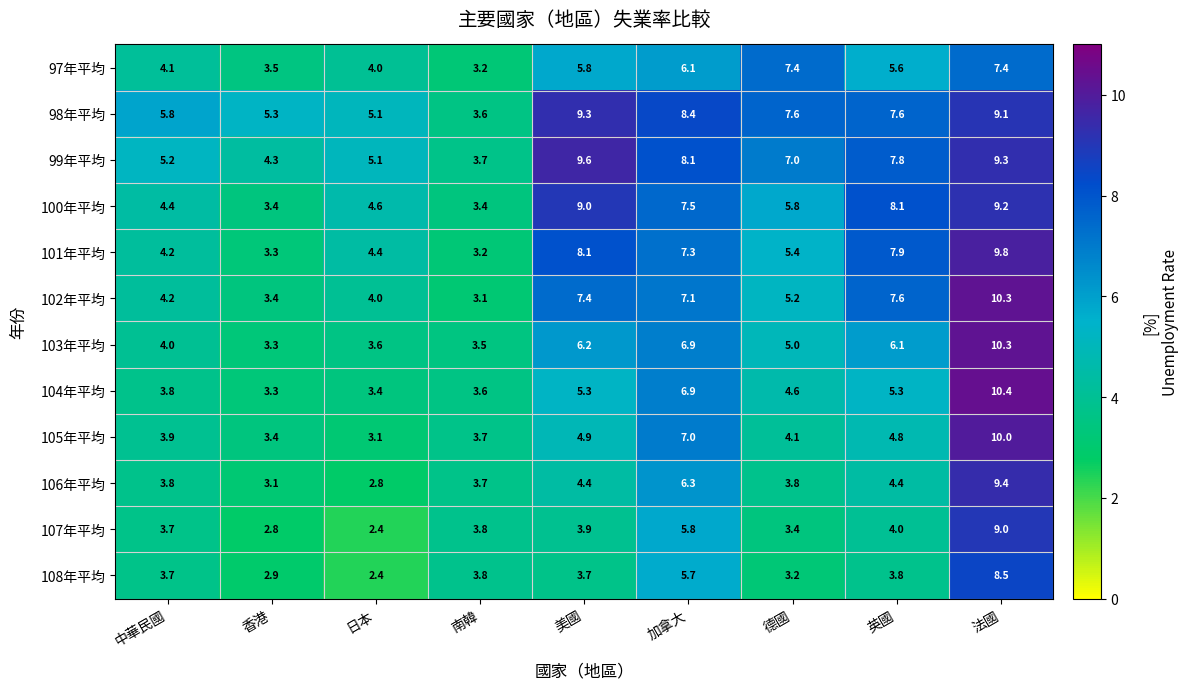

What is the difference between the 97年平均 values at 中華民國 and 香港?

0.6